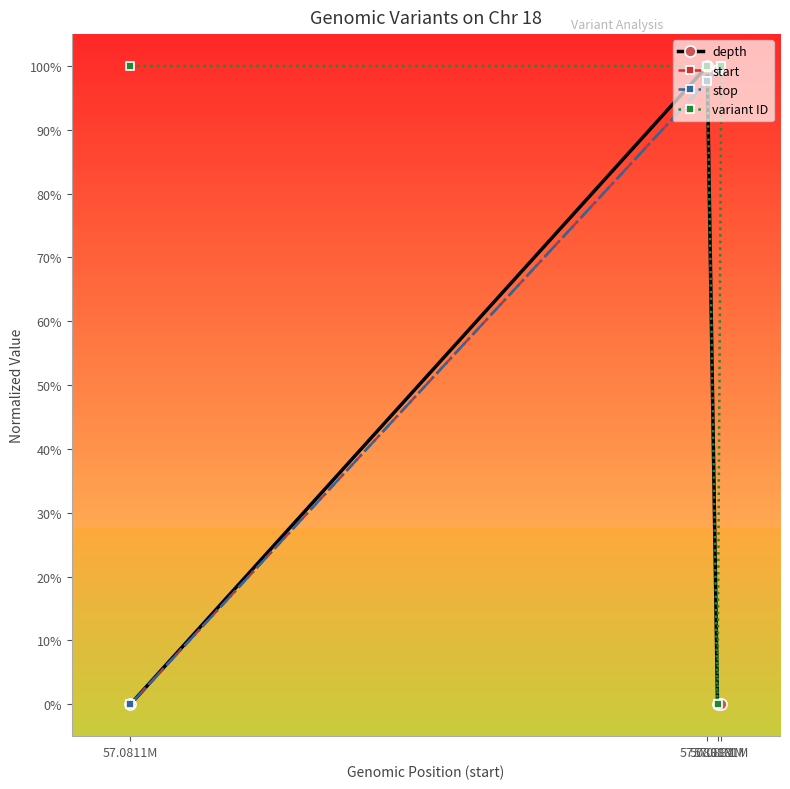

True or false: variant ID and stop cross at least once.

True